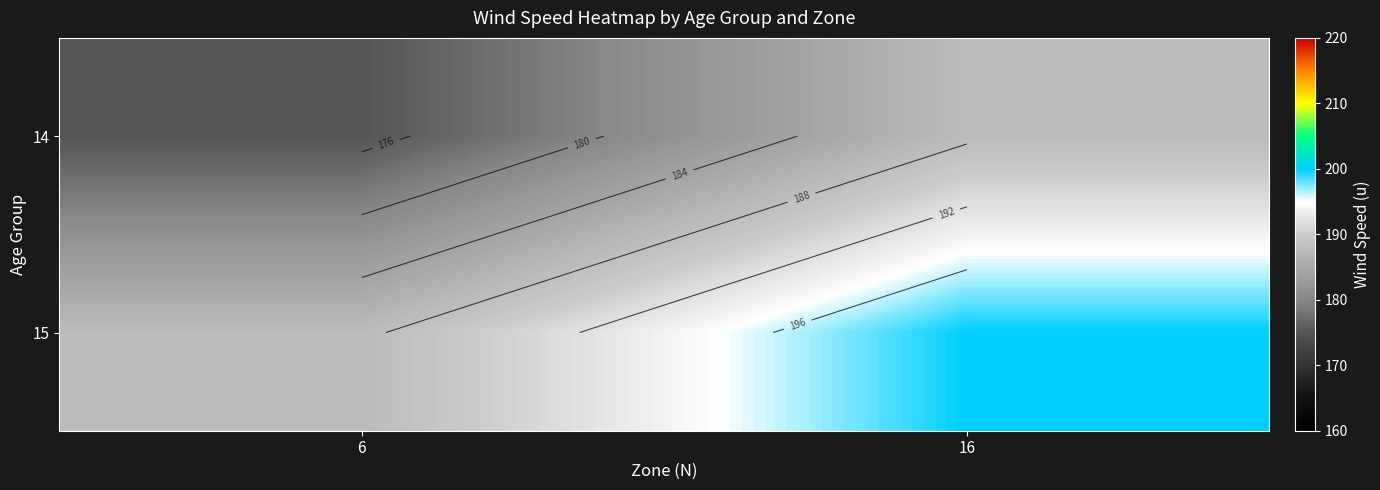

Which category has the highest value across all series?

16